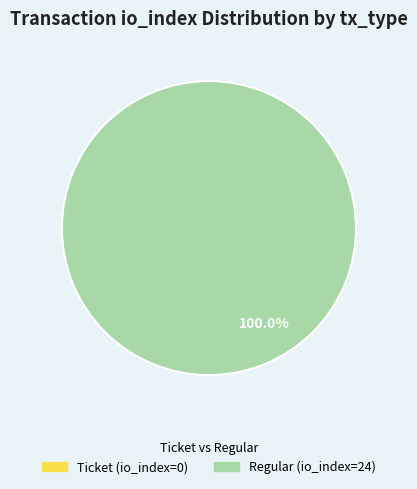

To the nearest percent, what is the combined percentage of Regular (io_index=24) and Ticket (io_index=0)?

100%